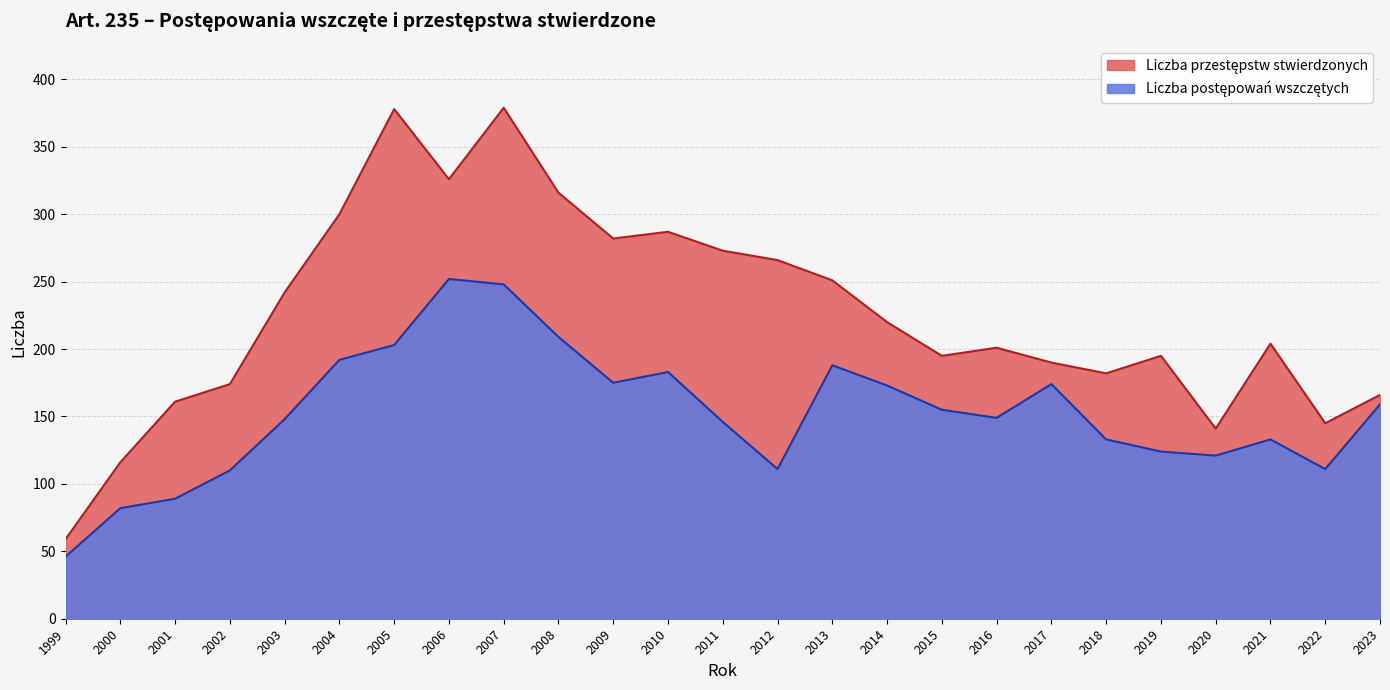

What are all the series names shown in the legend?

Liczba postępowań wszczętych, Liczba przestępstw stwierdzonych